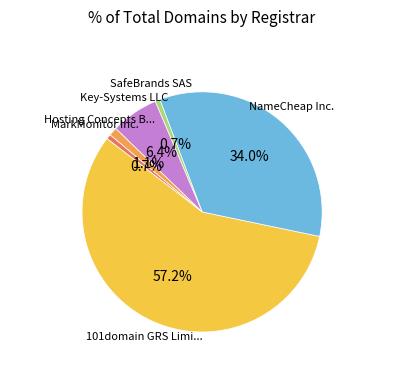

Is there any slice that represents more than half of the pie?

Yes